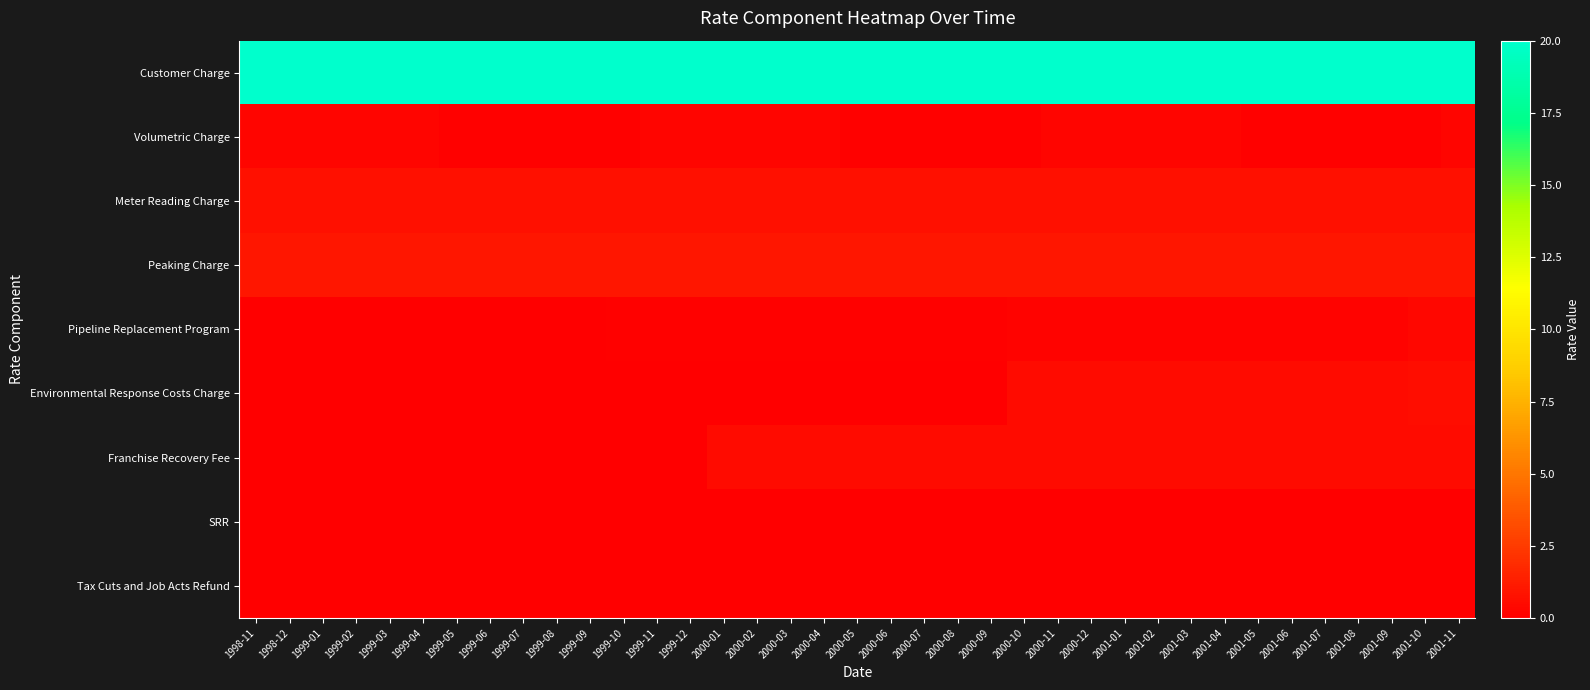

Which category has the highest value across all series?

1998-11